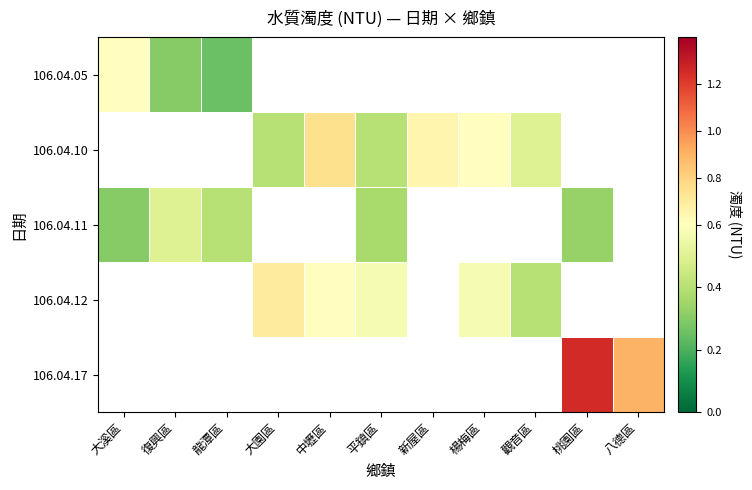

Is the value of 106.04.10 at 大溪區 greater than the value of 106.04.17 at 大溪區?

No